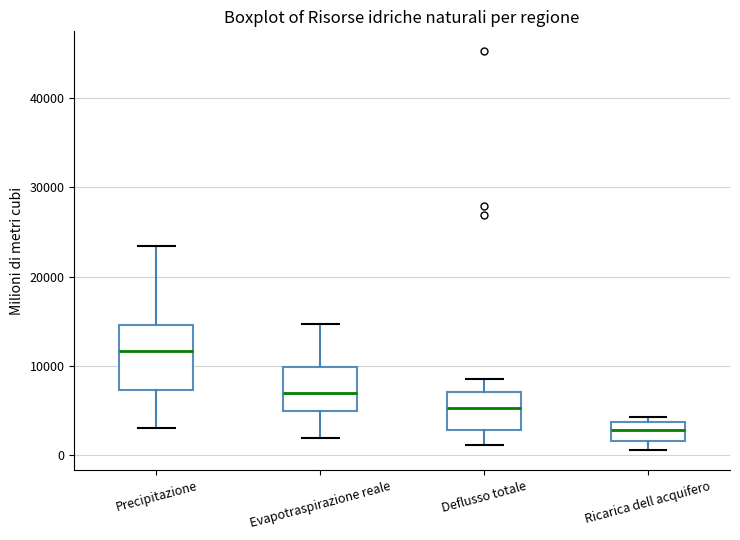

Reading left to right, transcribe this box plot: for each box, give where its median line is, the range the box spans, and where its two whiskers end, as read against the y-axis. The values are not printed on the chart, so give them approximately, as read against the axis.

Precipitazione: median 12000, box 7000 to 15000, whiskers 3000 to 23000
Evapotraspirazione reale: median 7000, box 5000 to 10000, whiskers 2000 to 15000
Deflusso totale: median 5000, box 3000 to 7000, whiskers 1000 to 9000
Ricarica dell acquifero: median 3000, box 2000 to 4000, whiskers 1000 to 4000 (just above the box's upper edge)